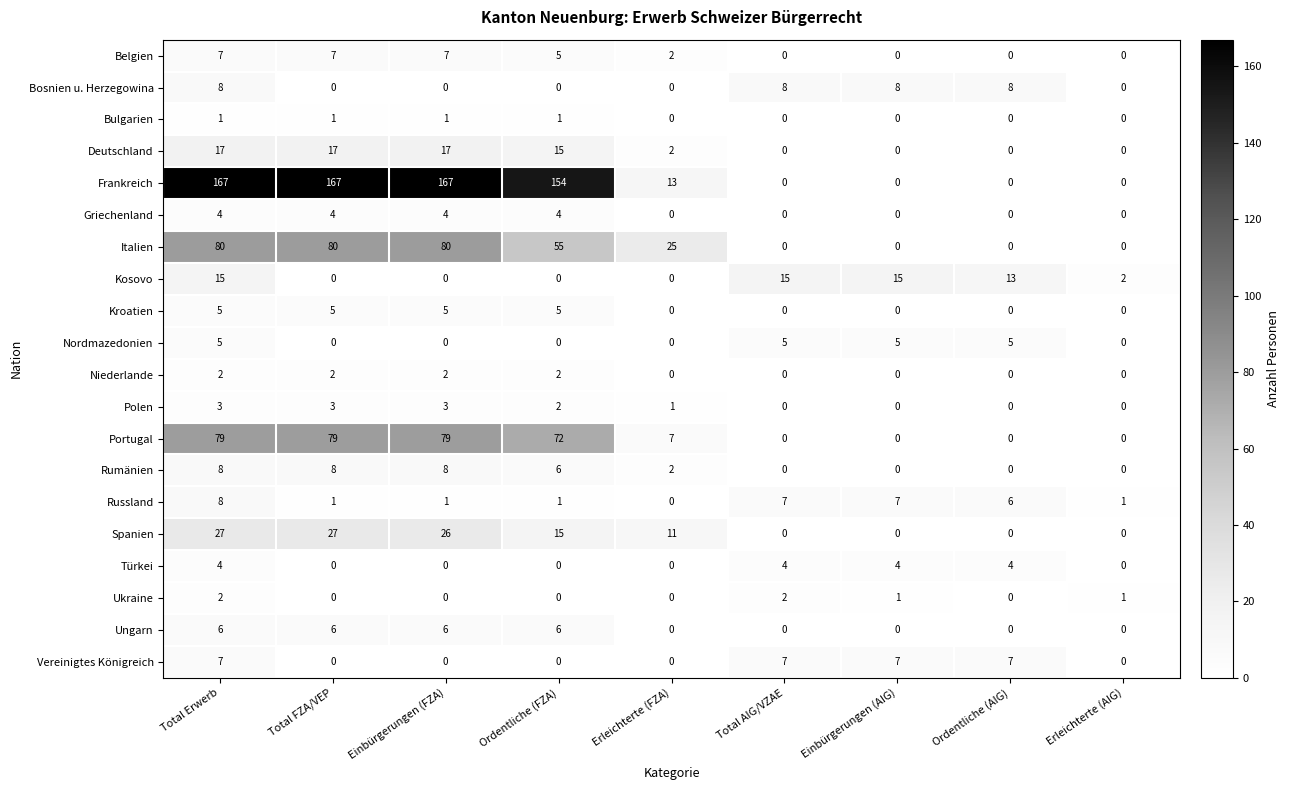

At which label does Spanien first exceed 11?

Total Erwerb